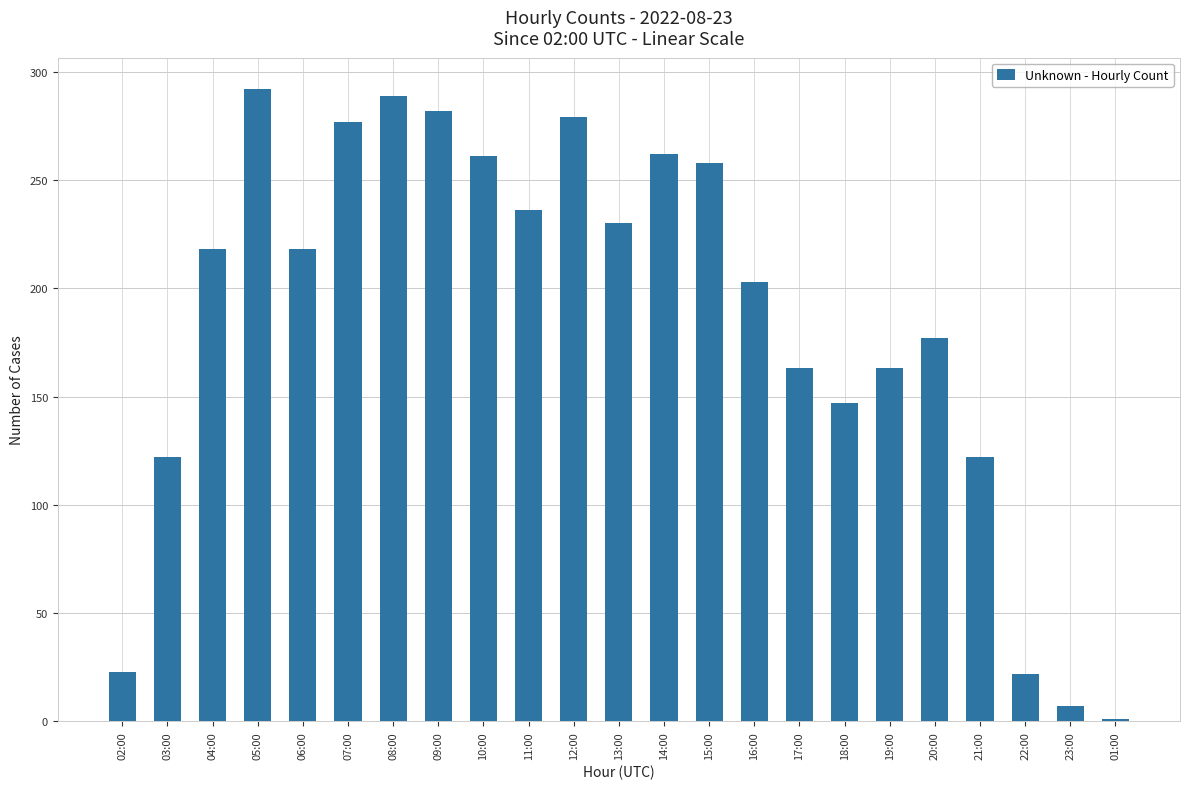

Which category has the highest value across all series?

05:00